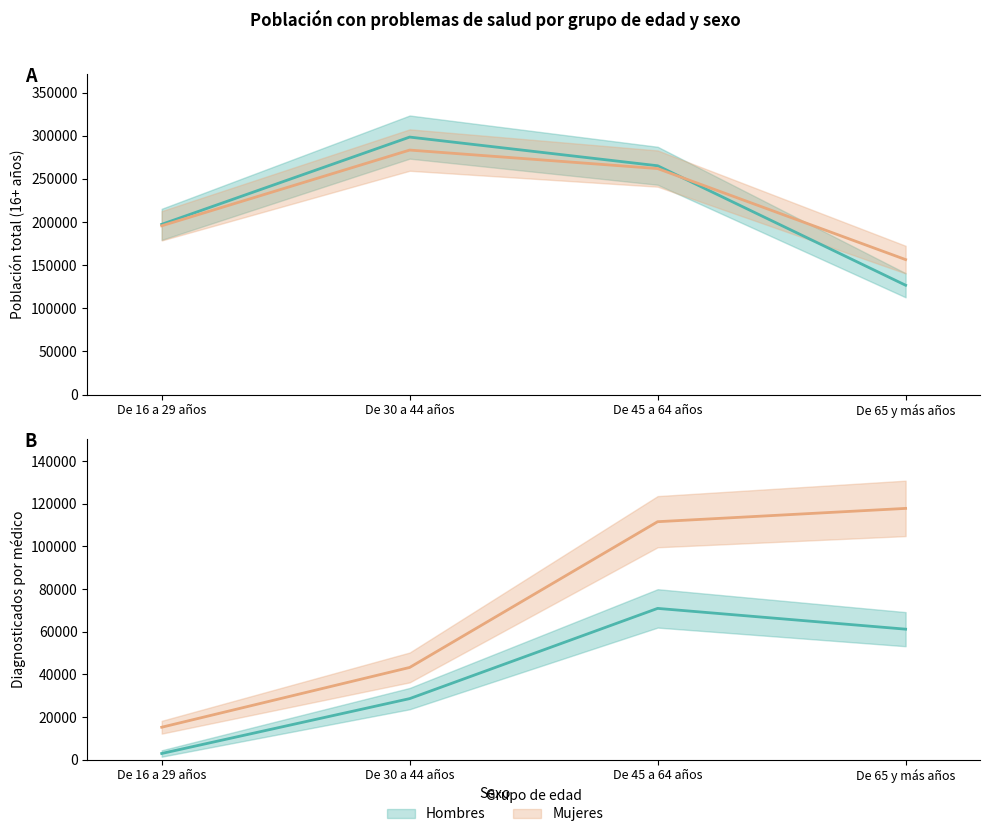

List the series in order of their overall mean, lowest first.

Hombres, Mujeres